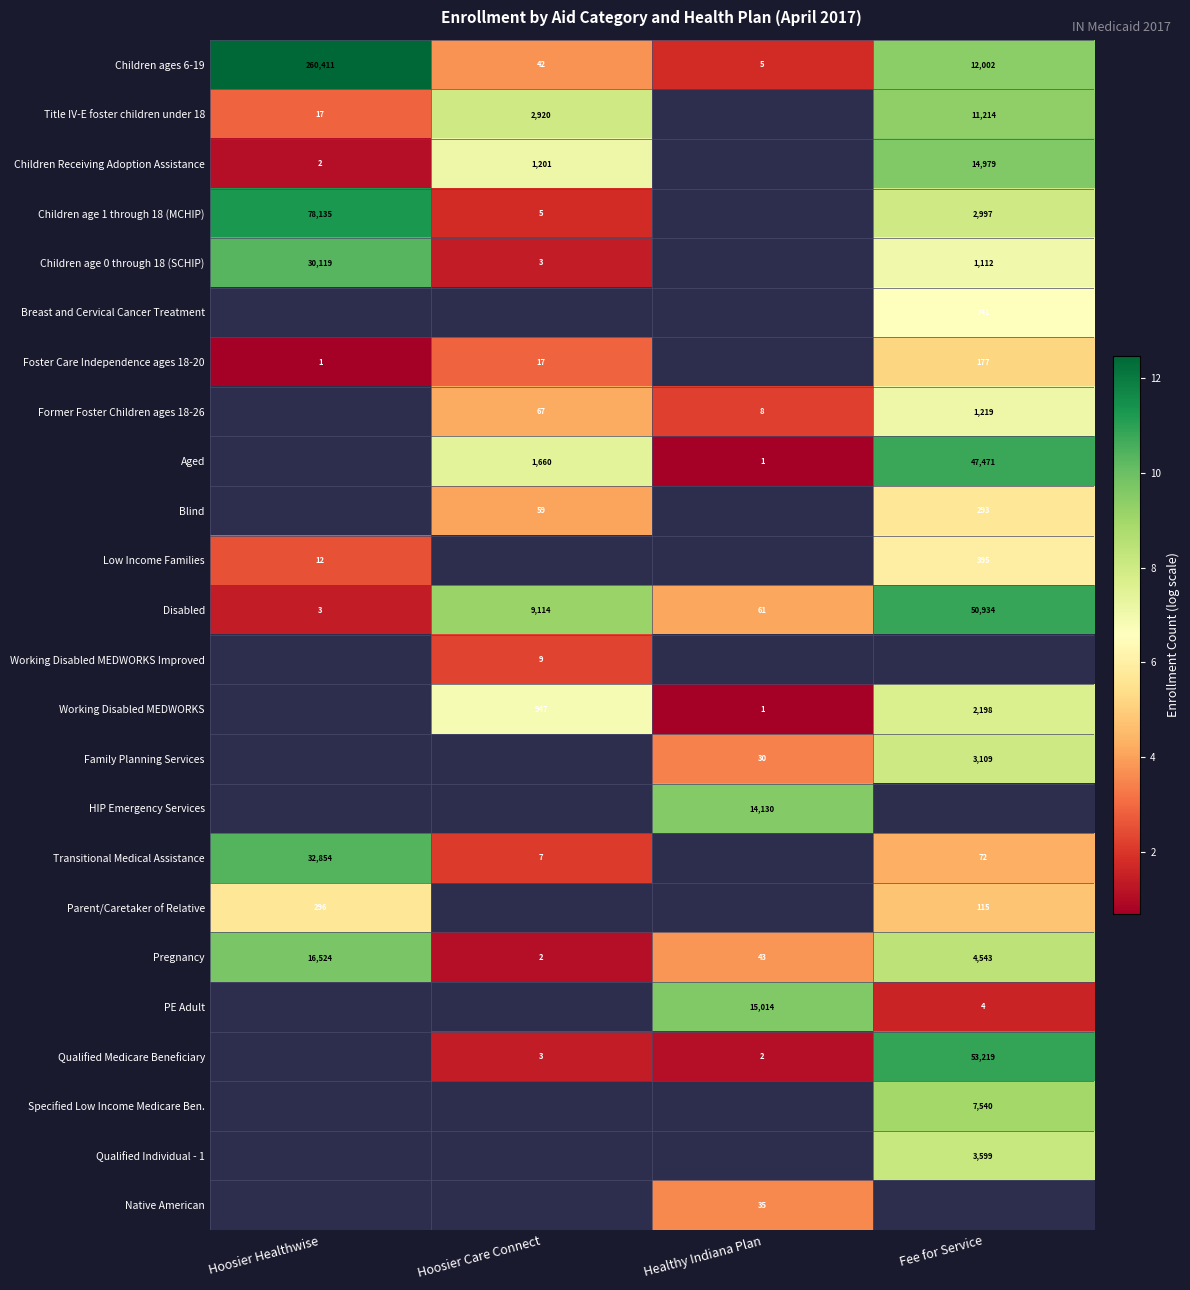

The Parent/Caretaker of Relative series shows 7.3 at Fee for Service. True or false?

False